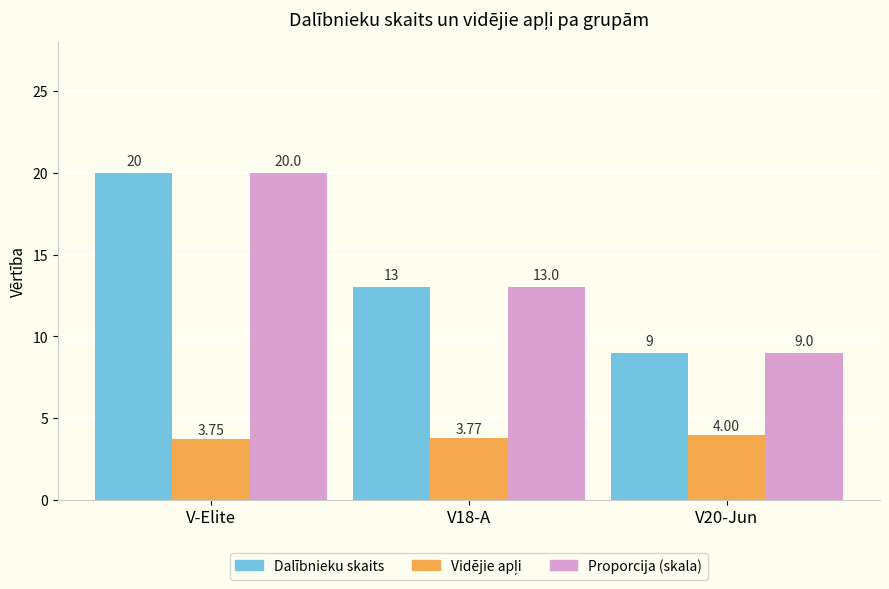

At which category is the sum across all series the highest?

V-Elite